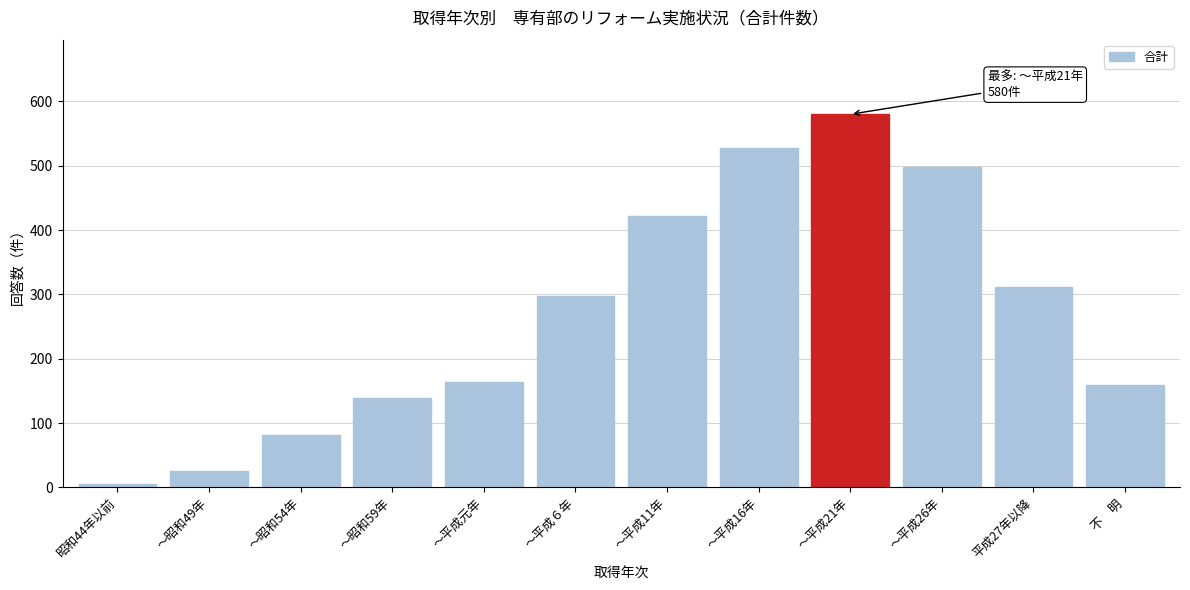

Reading left to right, extract all data points from this chart.

6	26	82	139	164	297	422	527	580	498	311	159